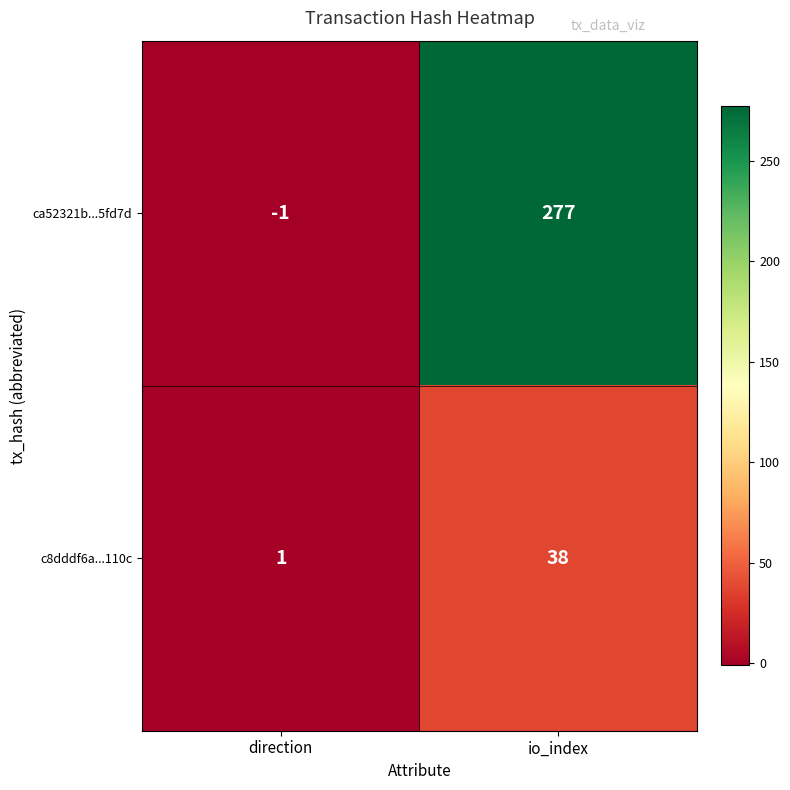

The c8dddf6a...110c series shows 1 at direction. True or false?

True